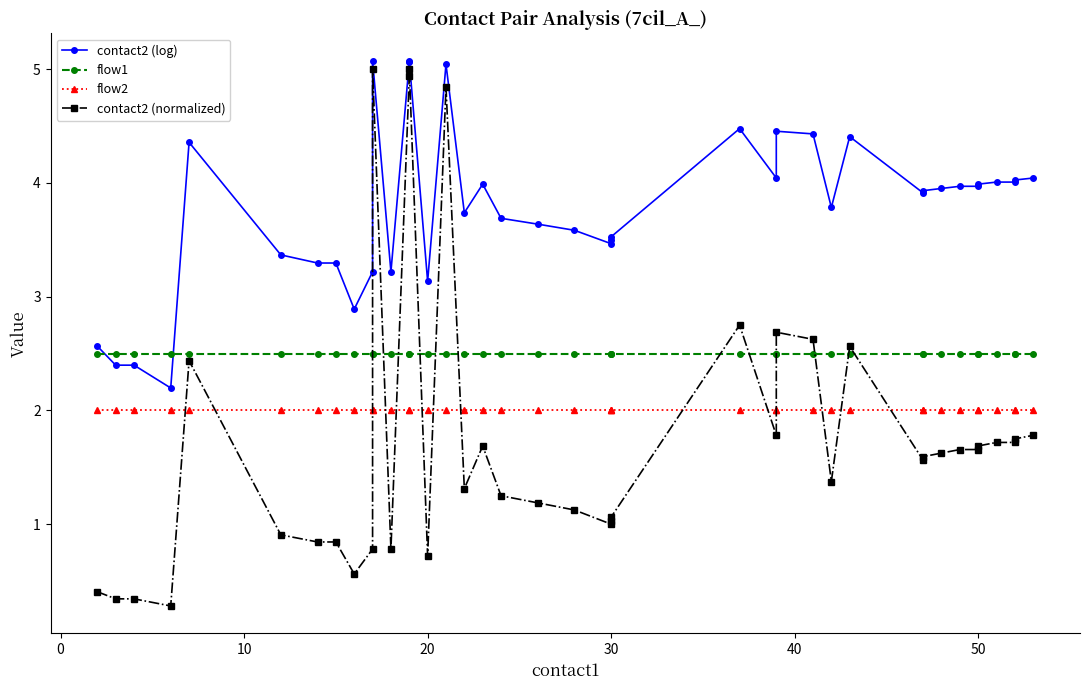

True or false: flow1 and flow2 cross at least once.

False